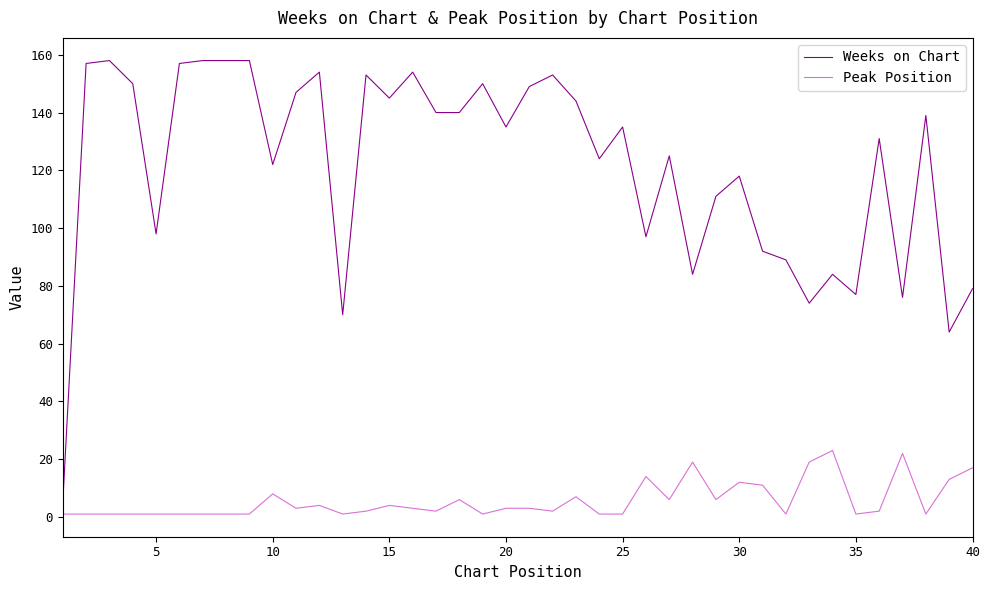

Rank the series by their average value, from highest to lowest.

Weeks on Chart, Peak Position